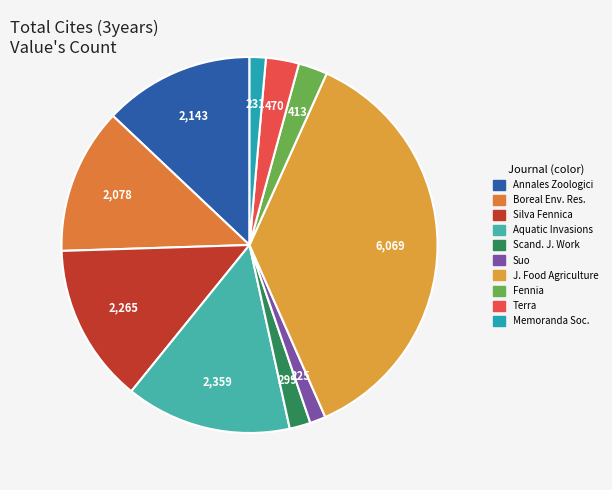

How many slices are in this pie chart?

10